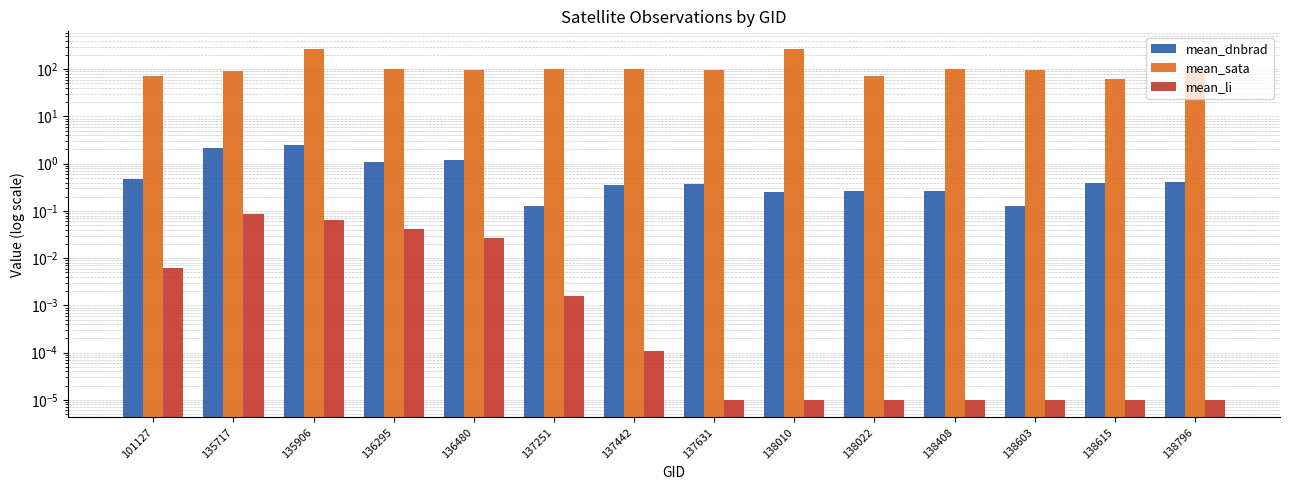

True or false: mean_dnbrad has a value of 0.2 at 138603.

False